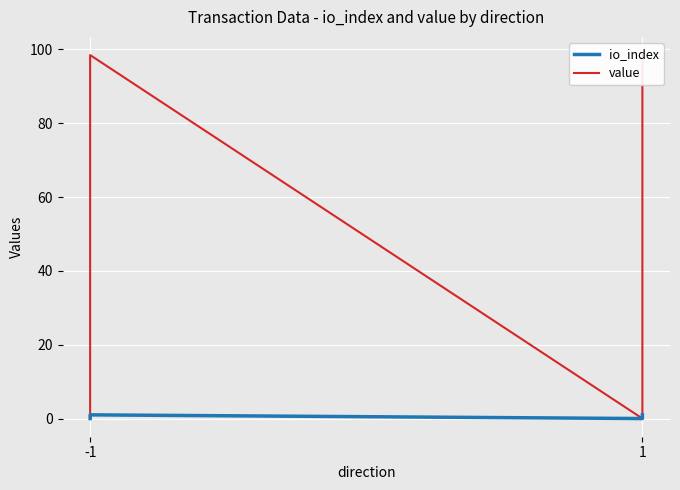

What is the sum of all value values?

196.9